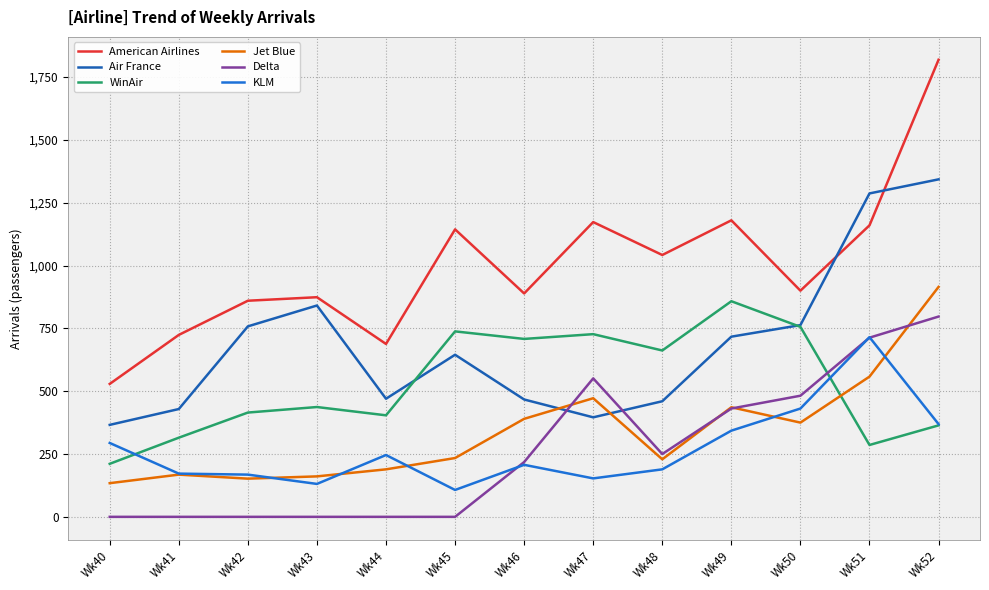

The Air France series shows 1343 at Wk52. True or false?

True